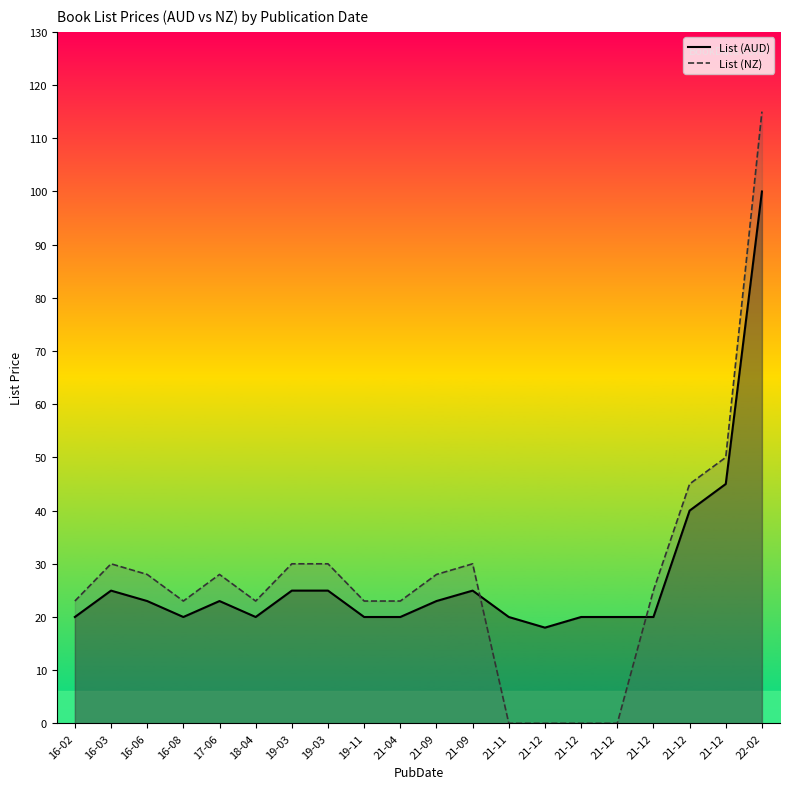

What is the approximate value of List (AUD) line at 21-12?

40.0